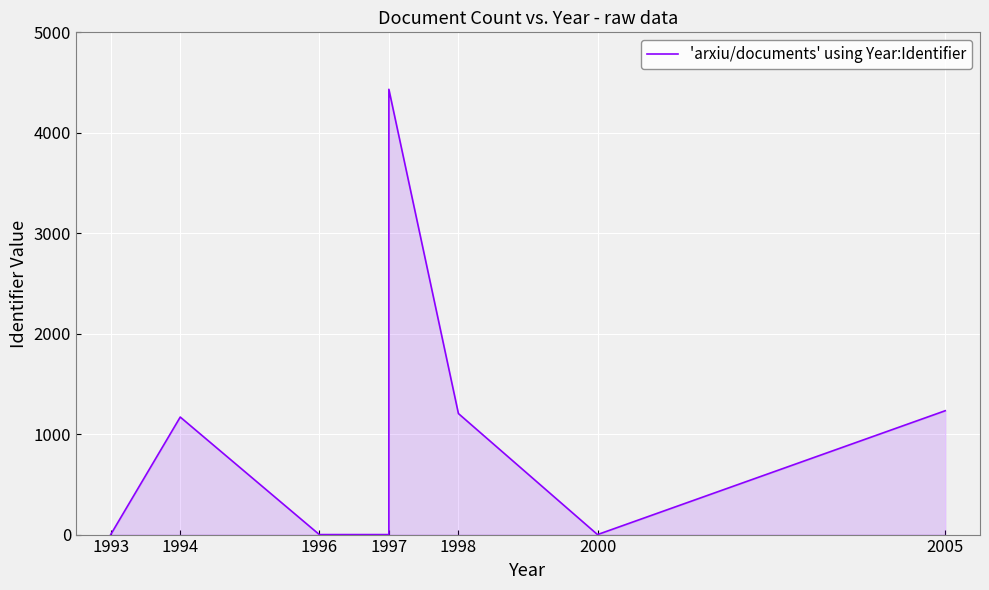

What is the change in value from 1996 to 2005?

+1233